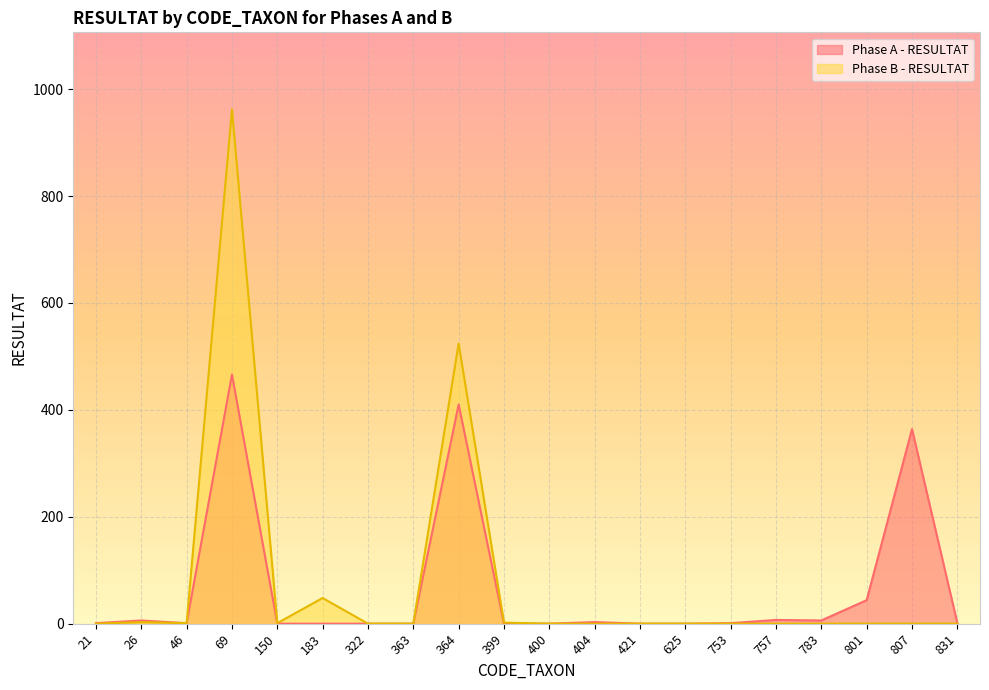

What is the maximum value for Phase A - RESULTAT?

466